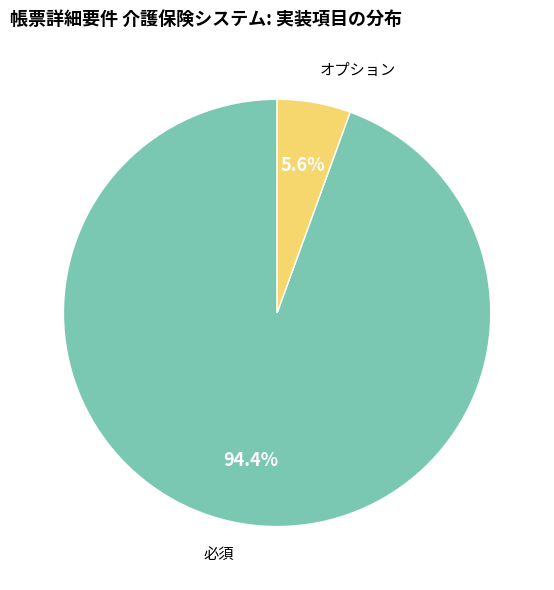

Do オプション and 必須 together represent more than half of the pie?

Yes